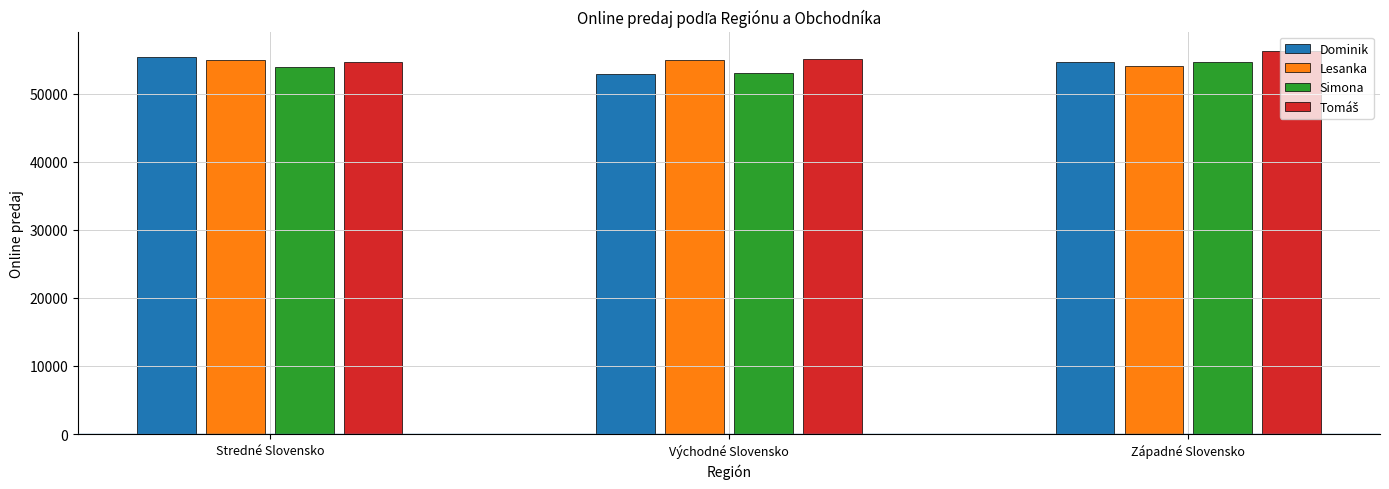

What is the total value across all series at Stredné Slovensko?

218948